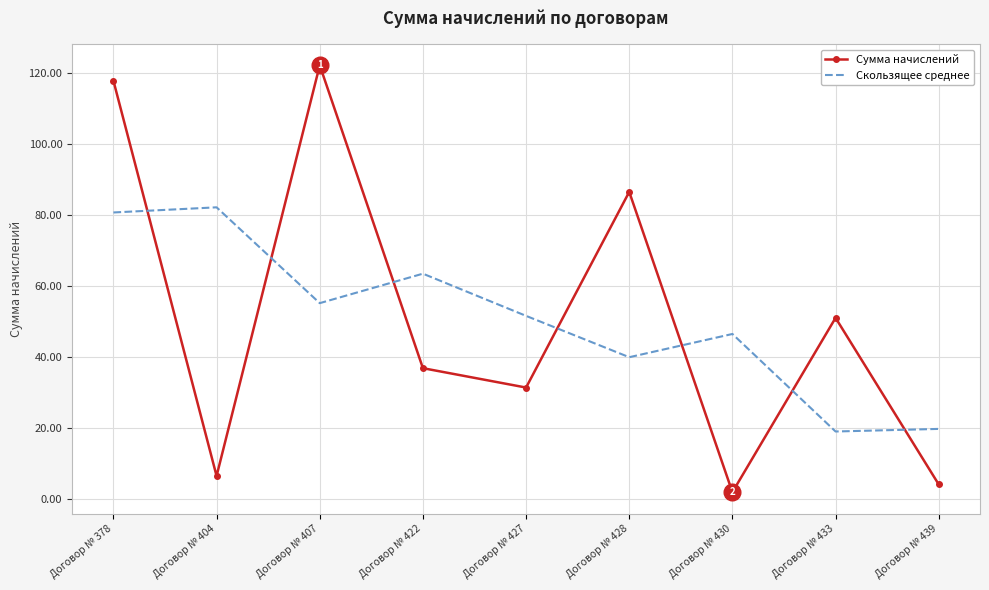

What is the spread (max minus min) of values at Договор № 428?

46.5